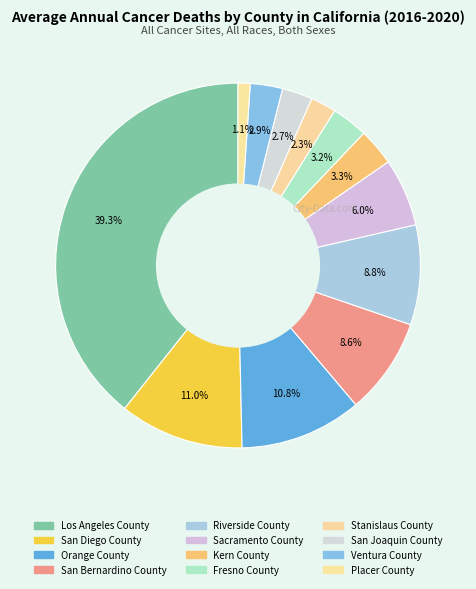

How many segments does this pie chart have?

12